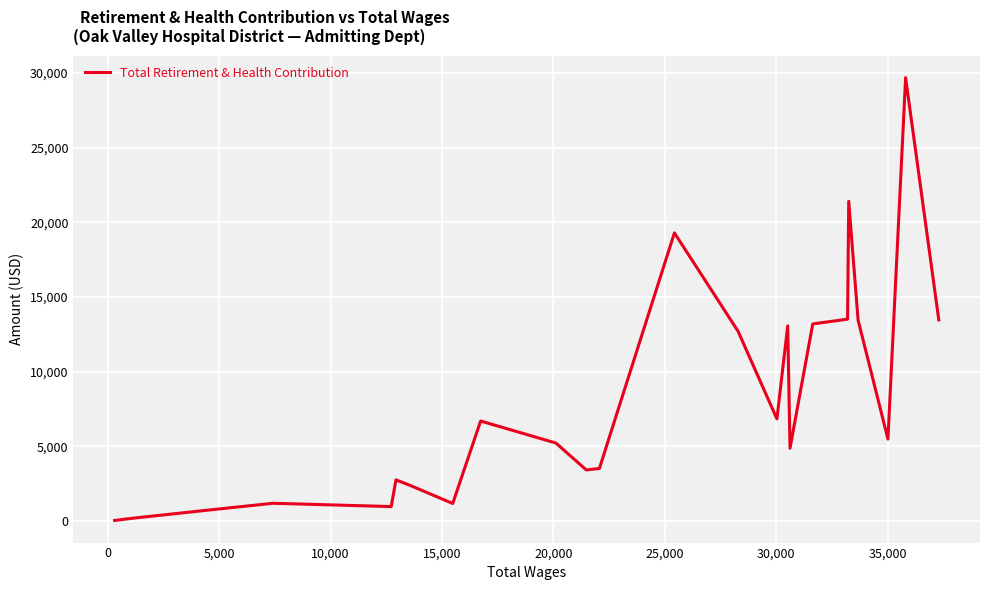

What is the maximum value shown in the chart?

29683